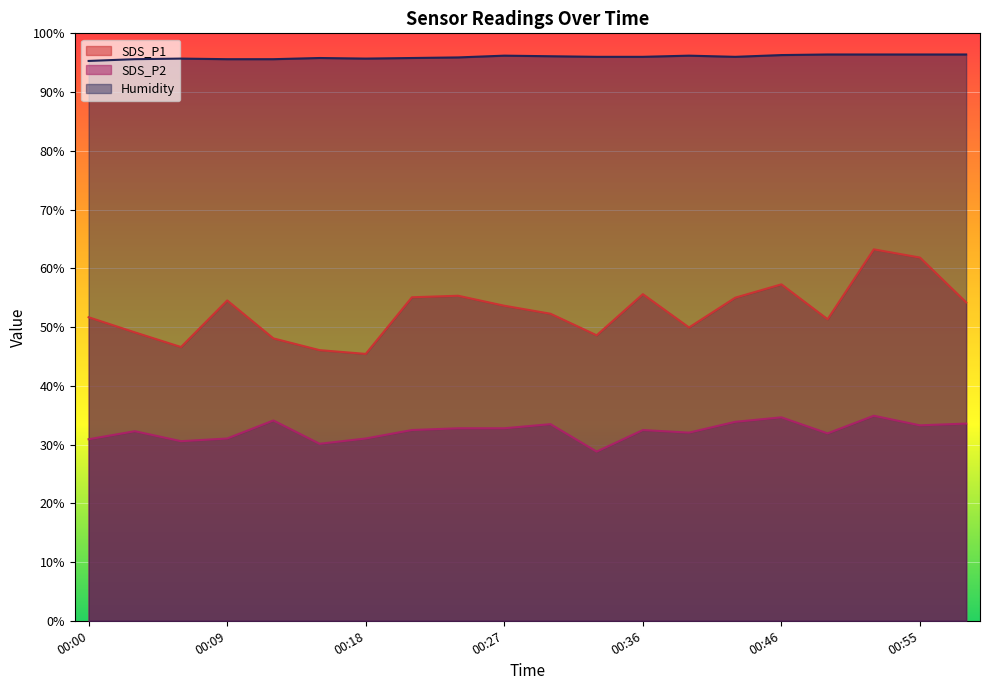

Rank the series at 00:42 from highest to lowest value.

Humidity, SDS_P1, SDS_P2